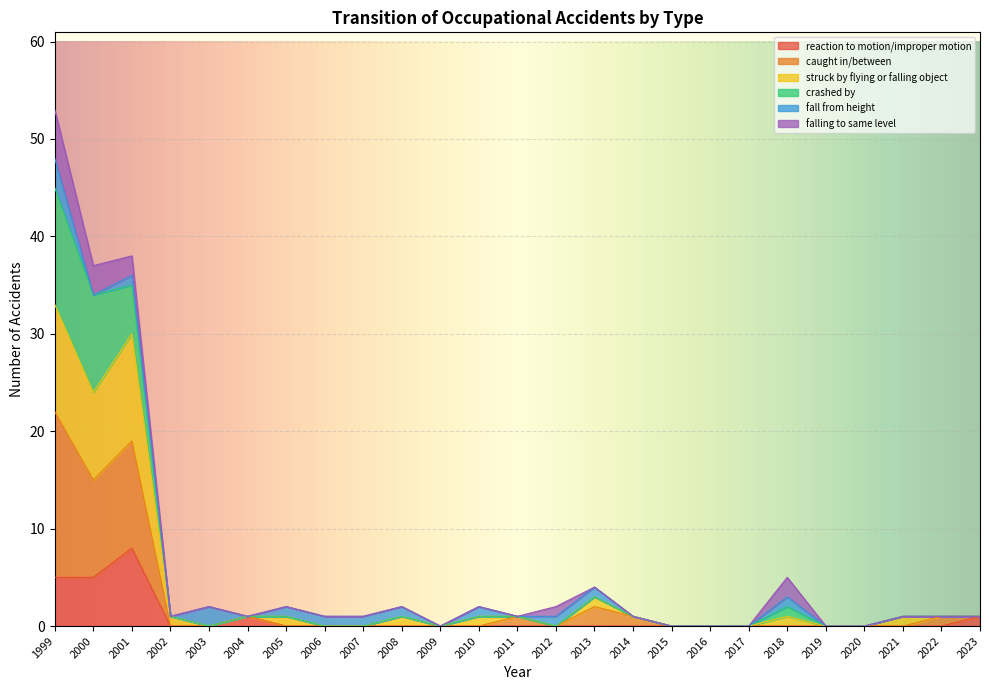

Does the chart display data point markers on the line(s)?

No